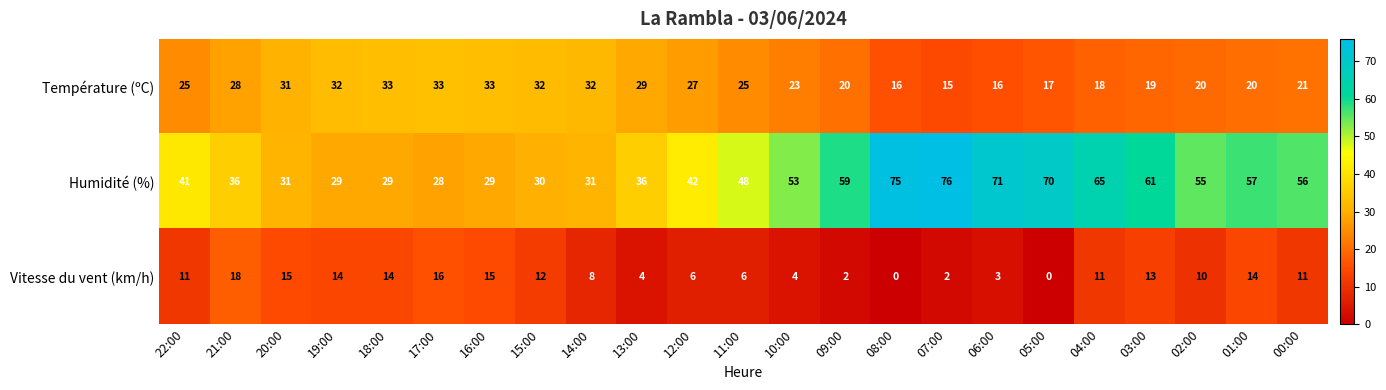

Is it true that Température (ºC) equals 12 at 11:00?

False